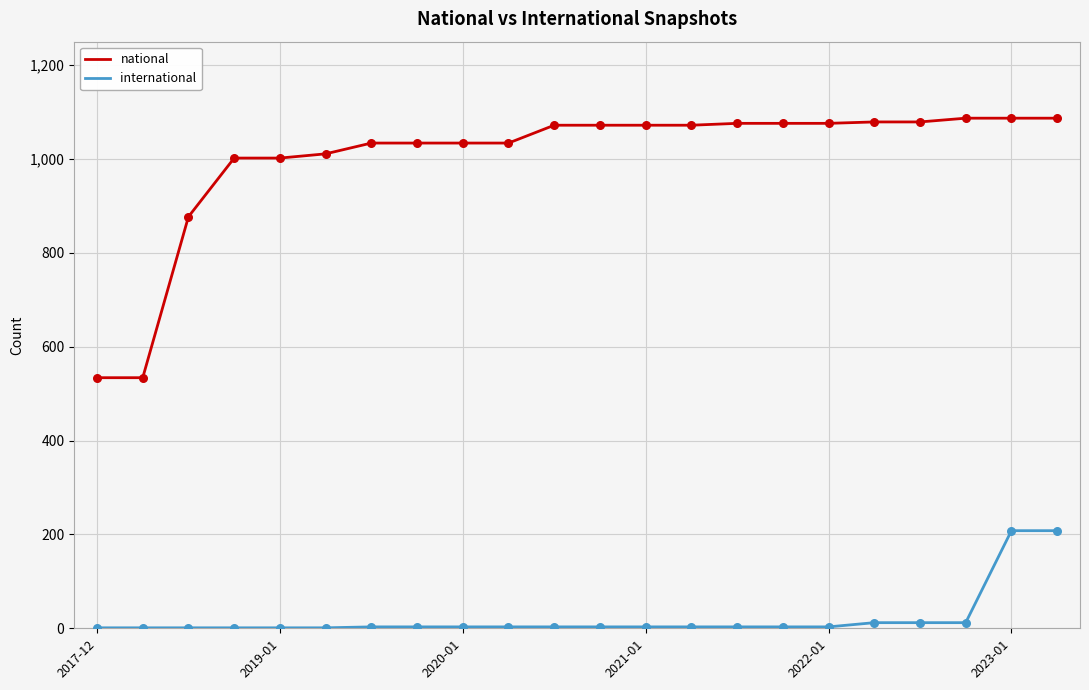

Which series has the largest range (max minus min)?

national